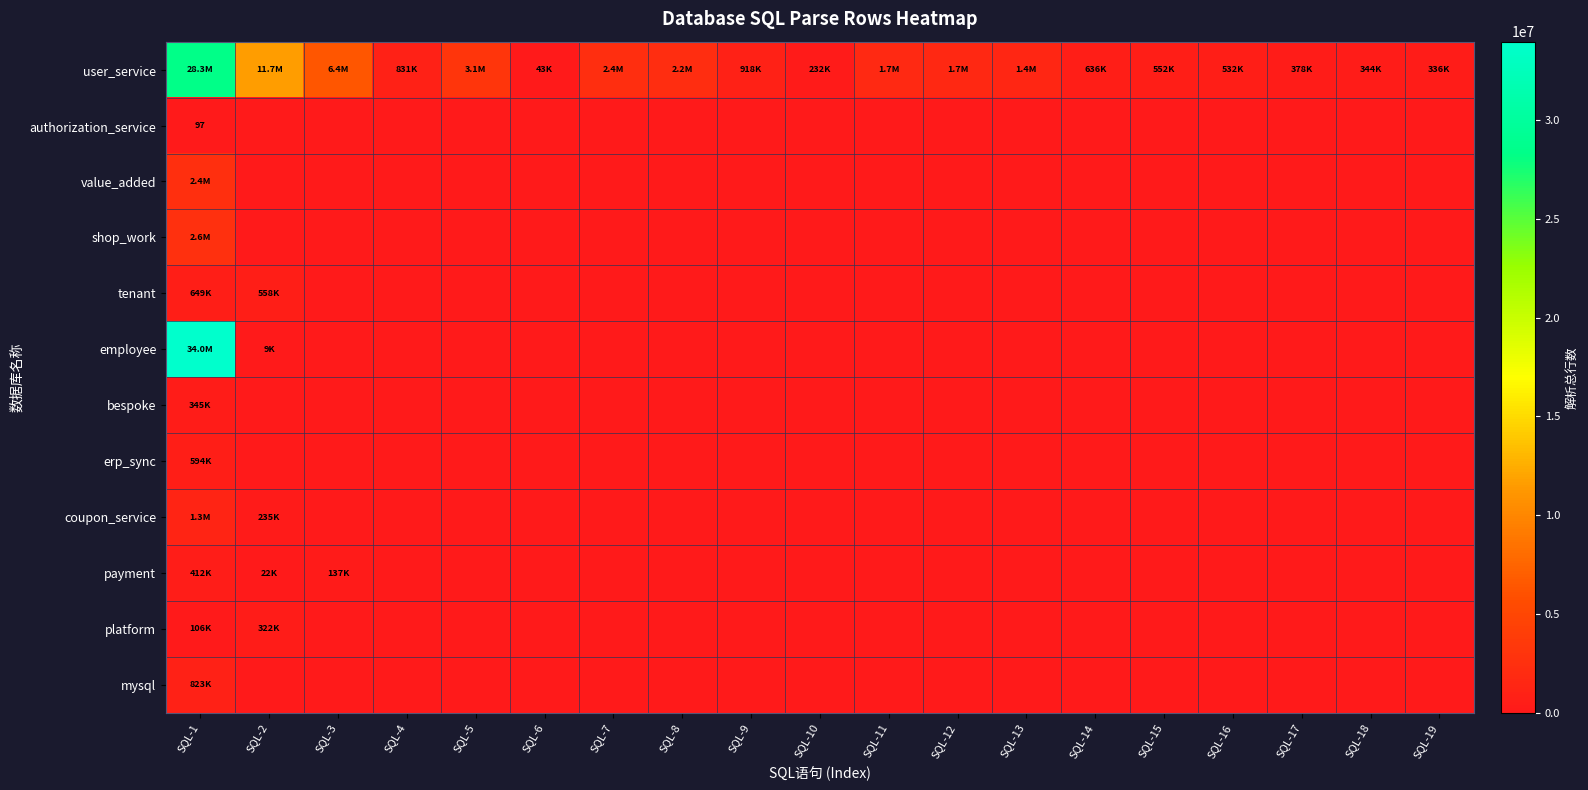

What is the highest value of the platform series?

322234